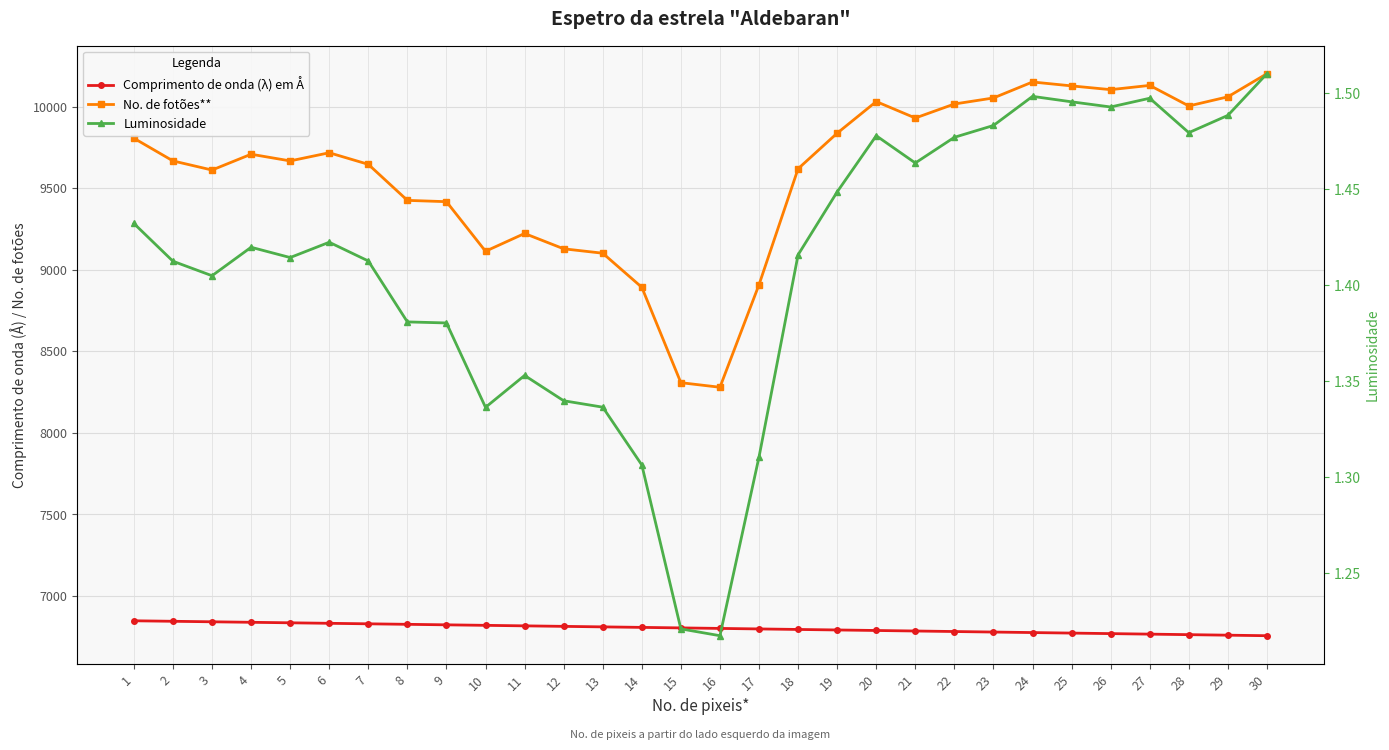

List the series in order of their peak value, highest first.

No. de fotões**, Comprimento de onda (λ) em Å, Luminosidade